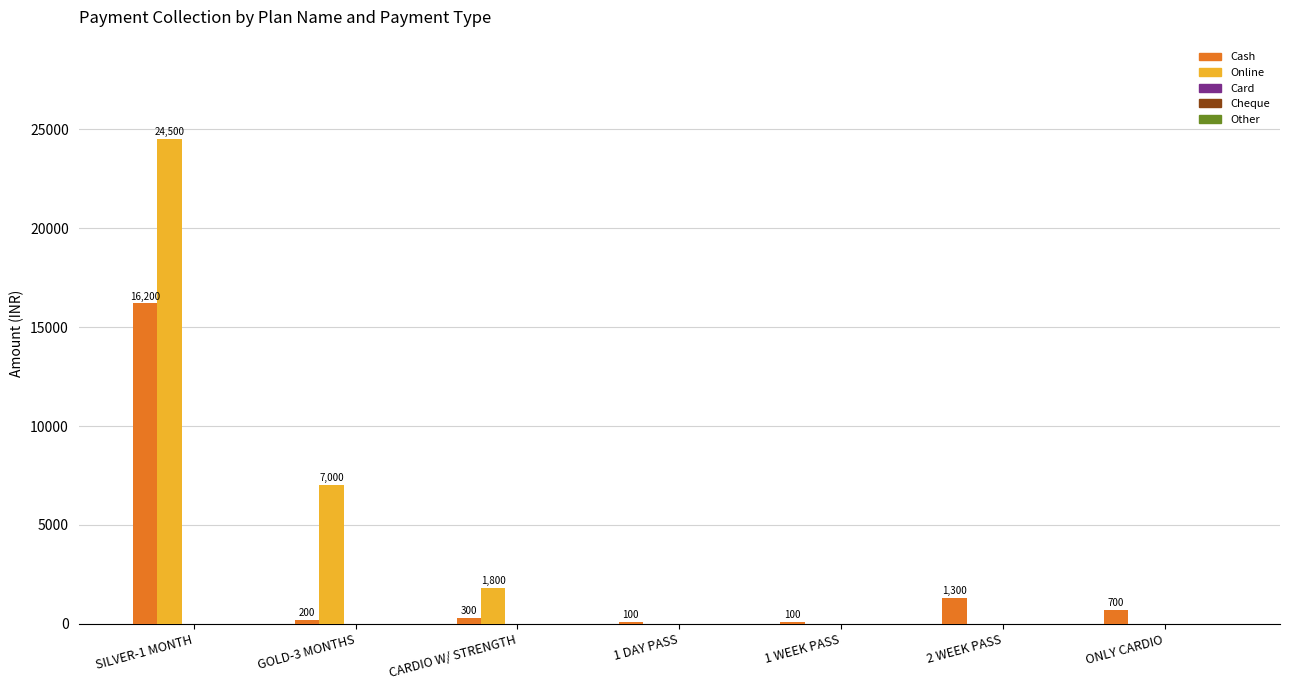

What is the highest value of the Cash series?

16200